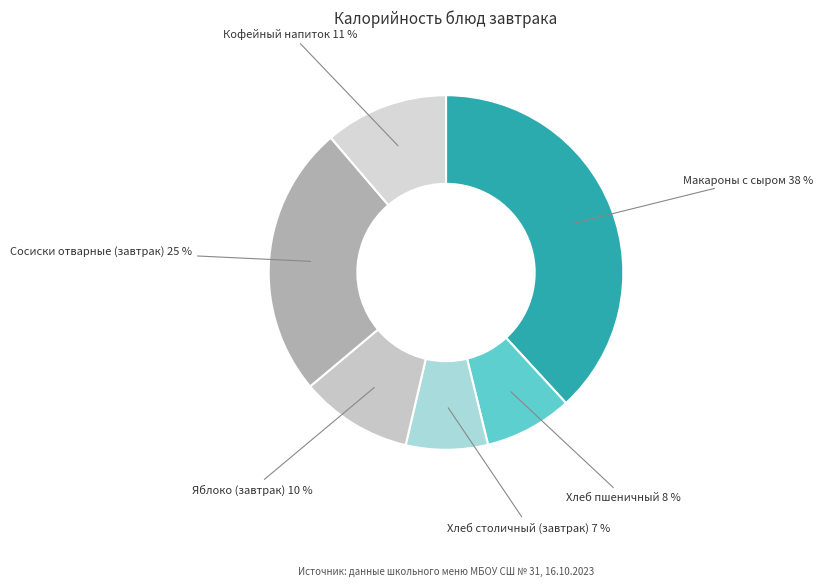

Is Яблоко (завтрак) the majority of the pie?

No